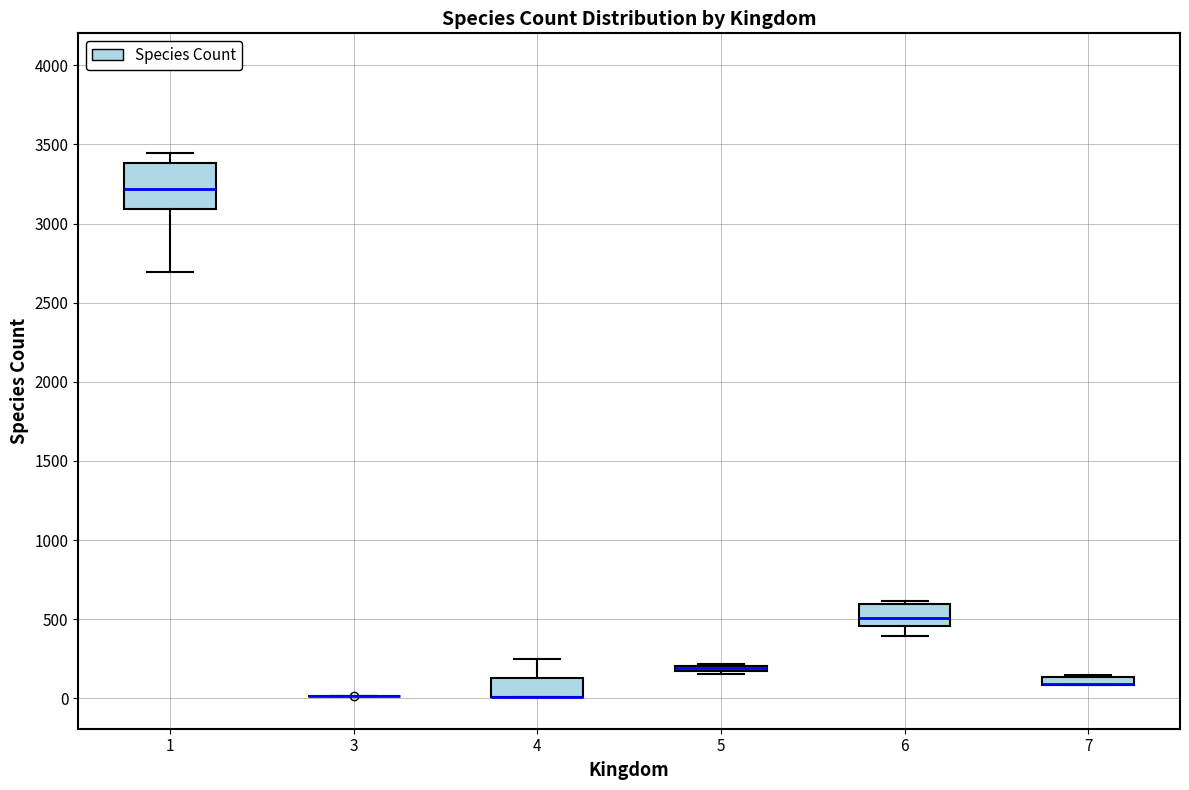

Where is the lower edge of the box at x = 7 on the y-axis? The values are not printed on the chart, so give them approximately, as read against the axis.

100